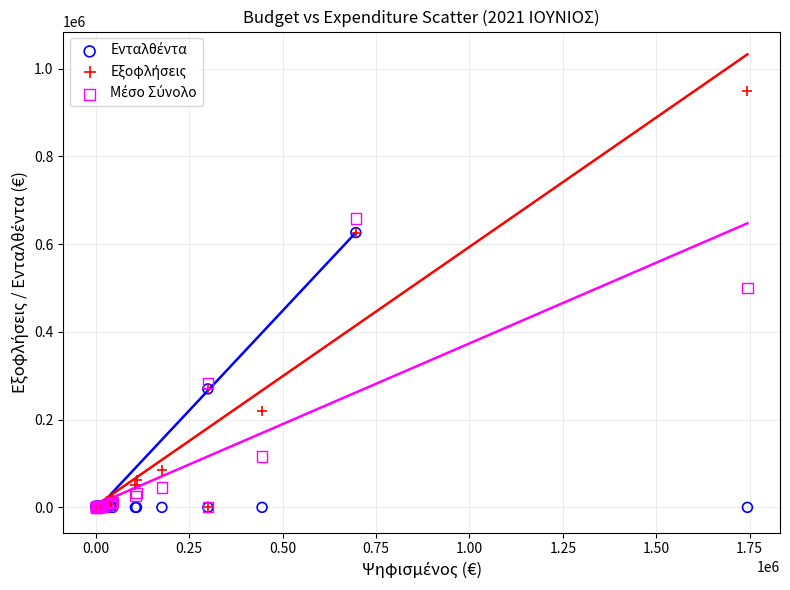

Across all series, what Y value is closest to 475027?

500522.5